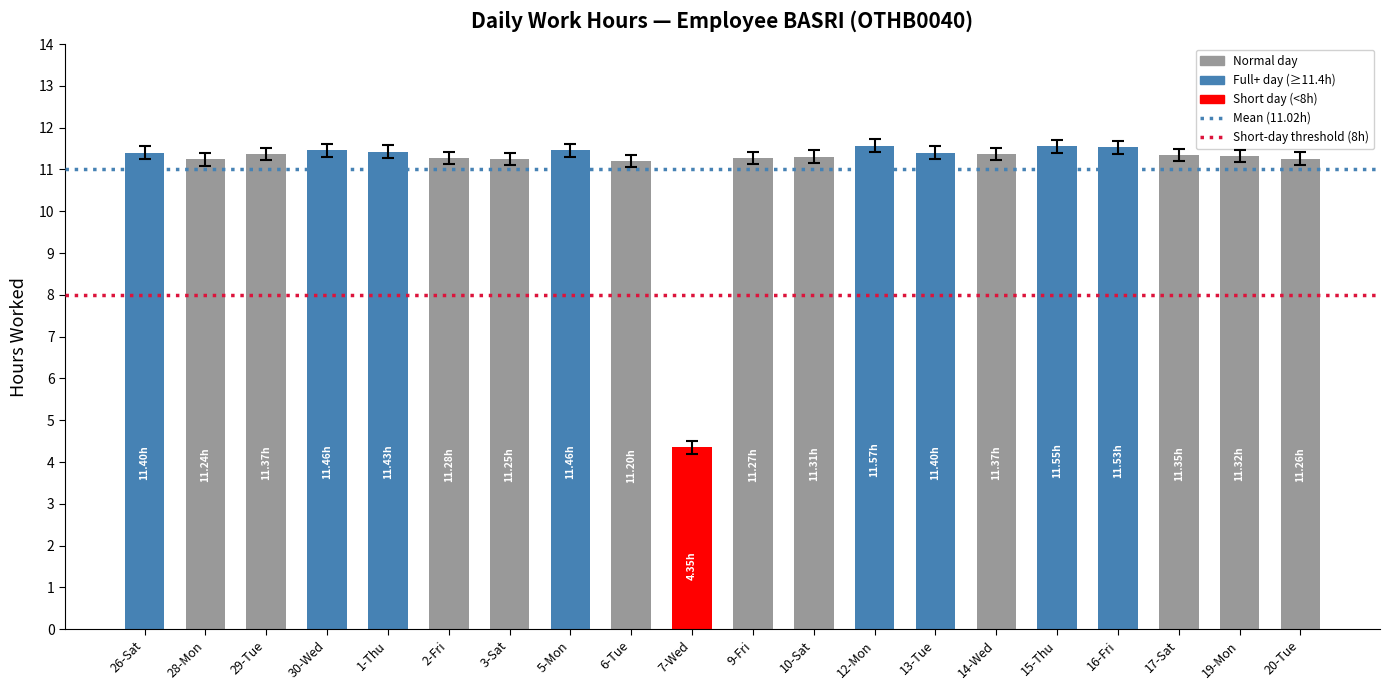

What is the difference between the maximum and minimum values?

7.2